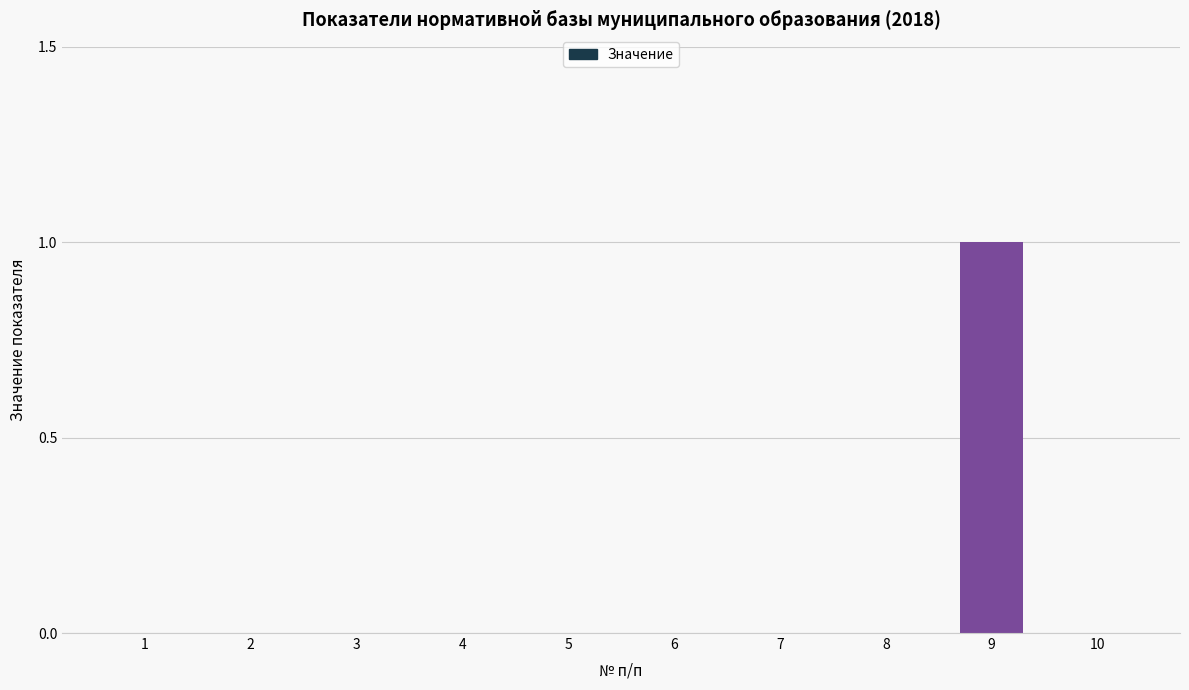

Which category has the highest value across all series?

9